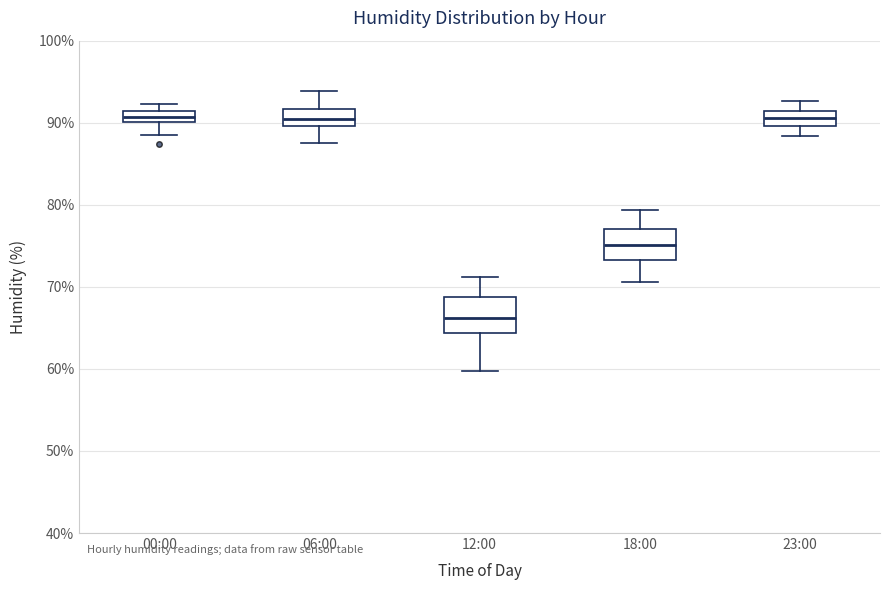

Where does the lower whisker of the box for 23:00 end on the y-axis? The values are not printed on the chart, so give them approximately, as read against the axis.

88